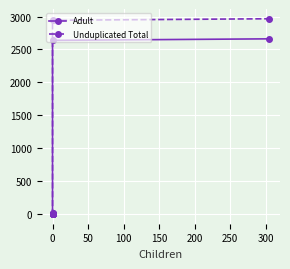

True or false: Adult and Unduplicated Total intersect in this chart.

False